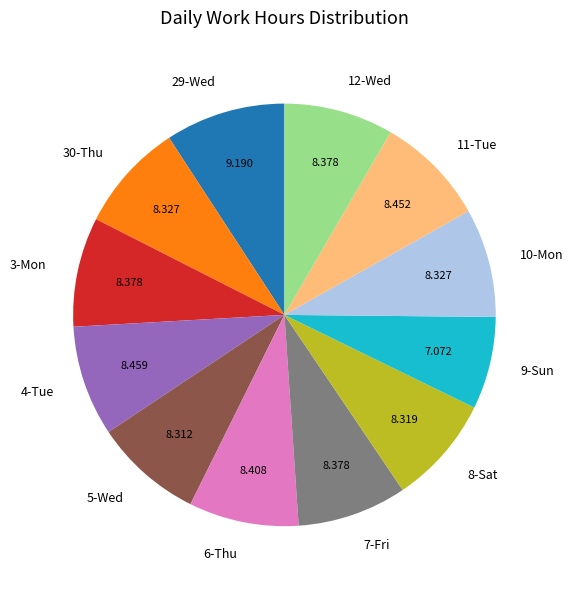

Does 11-Tue account for over 50% of the chart?

No